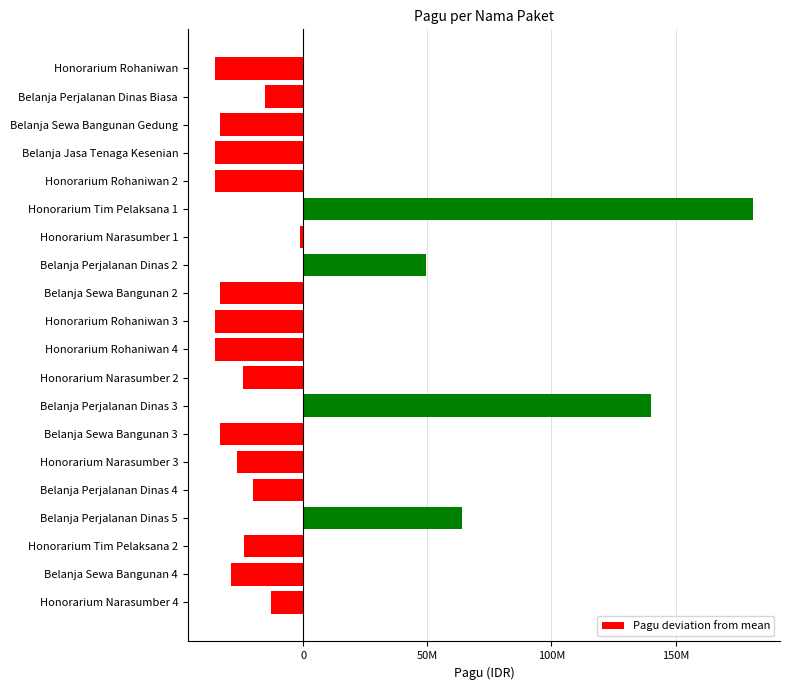

Does the chart contain any negative values?

Yes